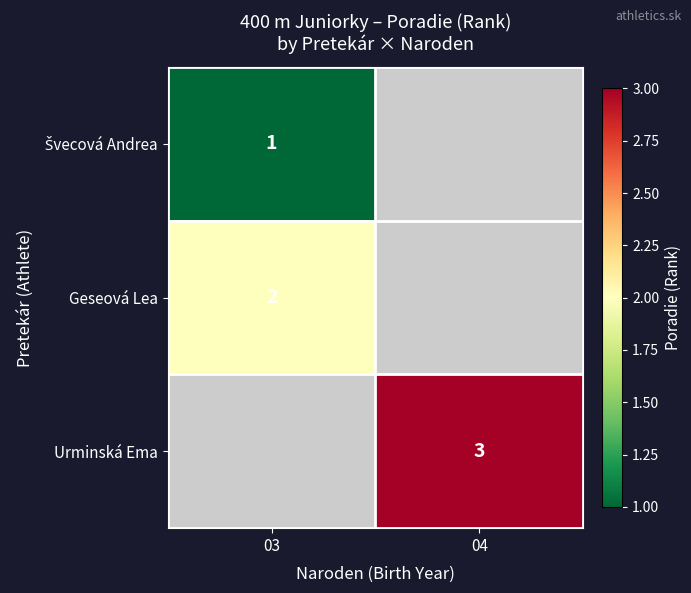

The value of Urminská Ema at 04 is 4. True or false?

False